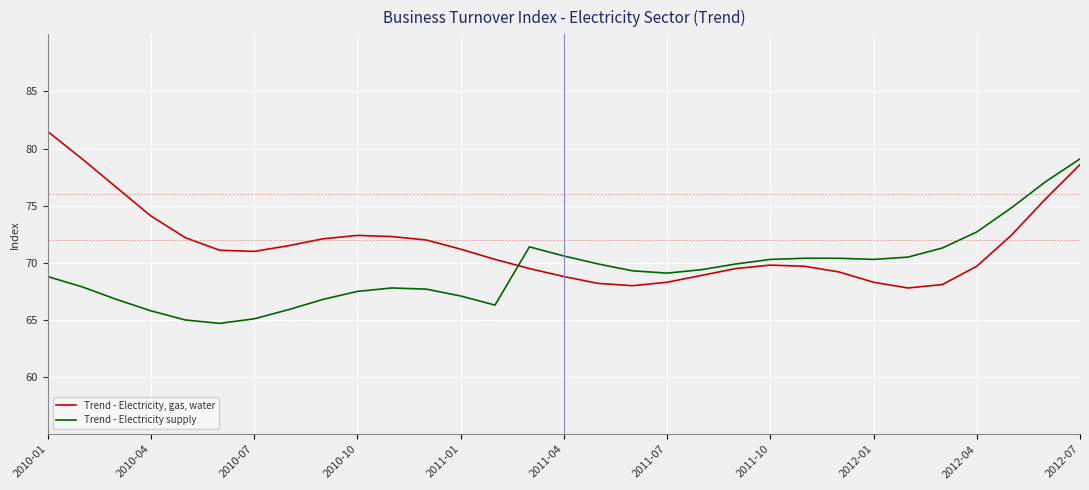

List the series in order of their overall mean, highest first.

Trend - Electricity, gas, water, Trend - Electricity supply